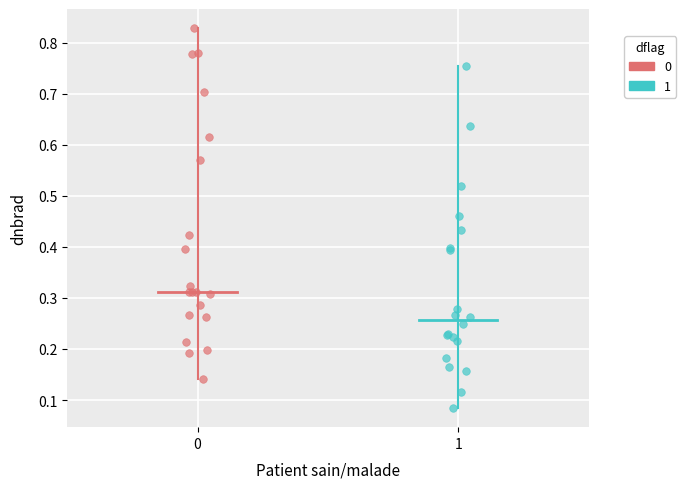

Which series reaches the minimum Y coordinate?

1